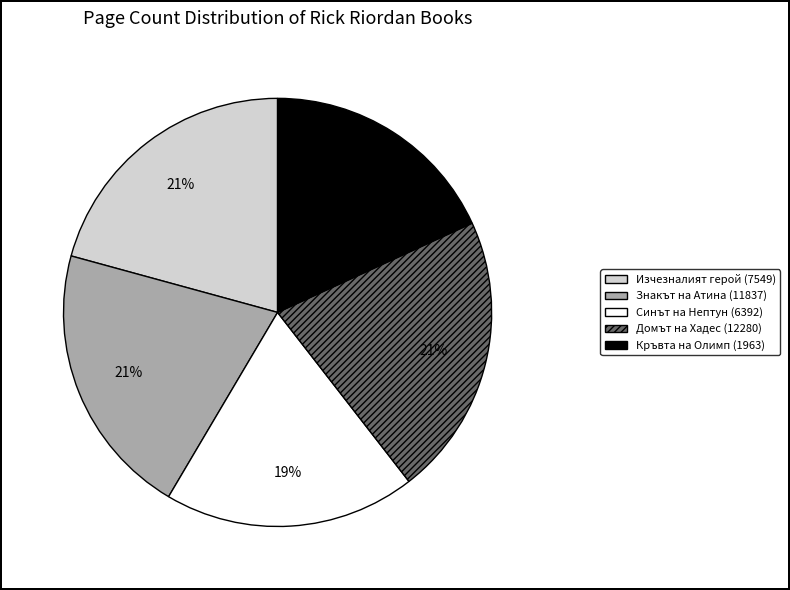

Do Знакът на Атина (11837) and Изчезналият герой (7549) together represent more than half of the pie?

No